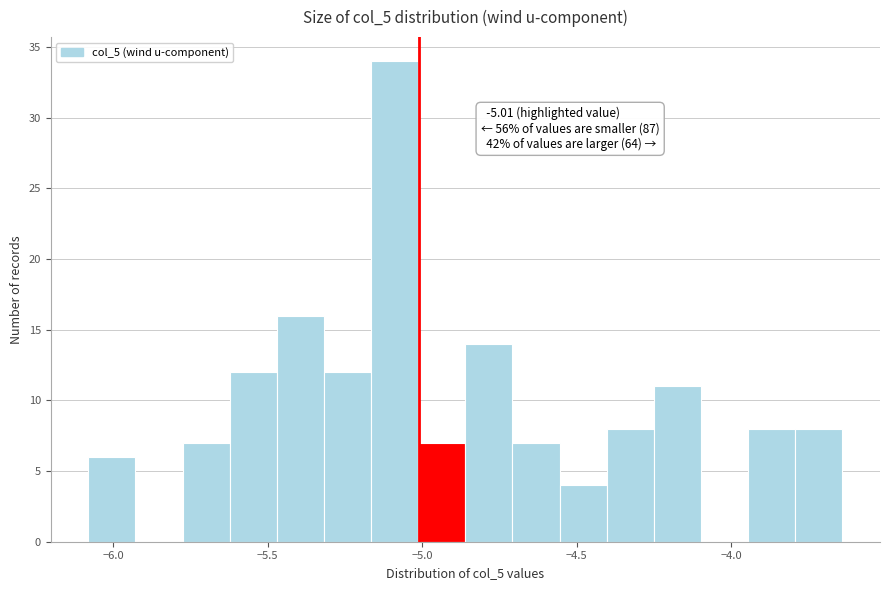

Read against the x-axis, roughly where is the centre of the tallest bar?

-5.10